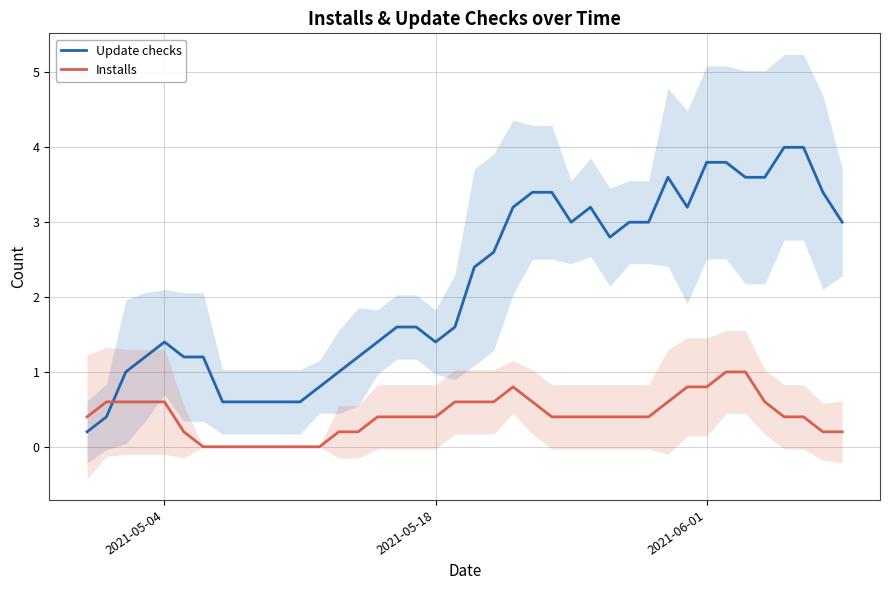

After their last crossing, which series has the higher values: Installs or Update checks?

Update checks